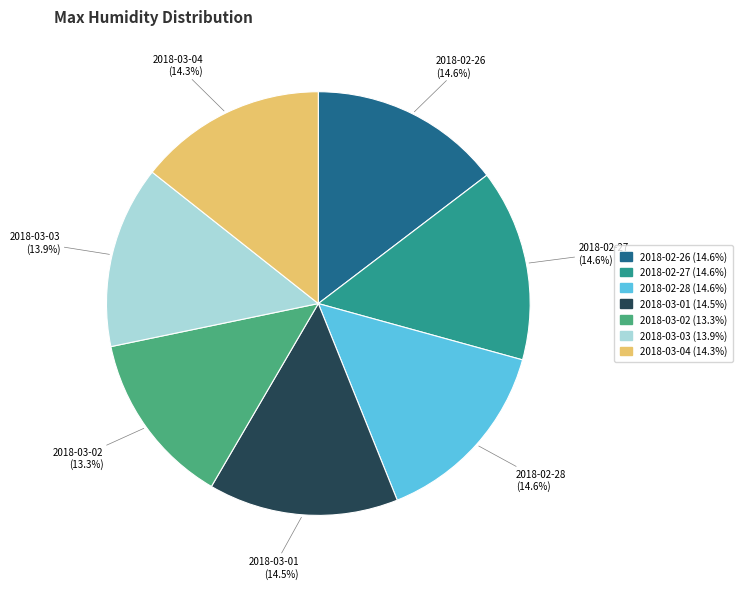

To the nearest percent, what is the difference between the 2018-02-26 and 2018-03-03 slice percentages?

1%